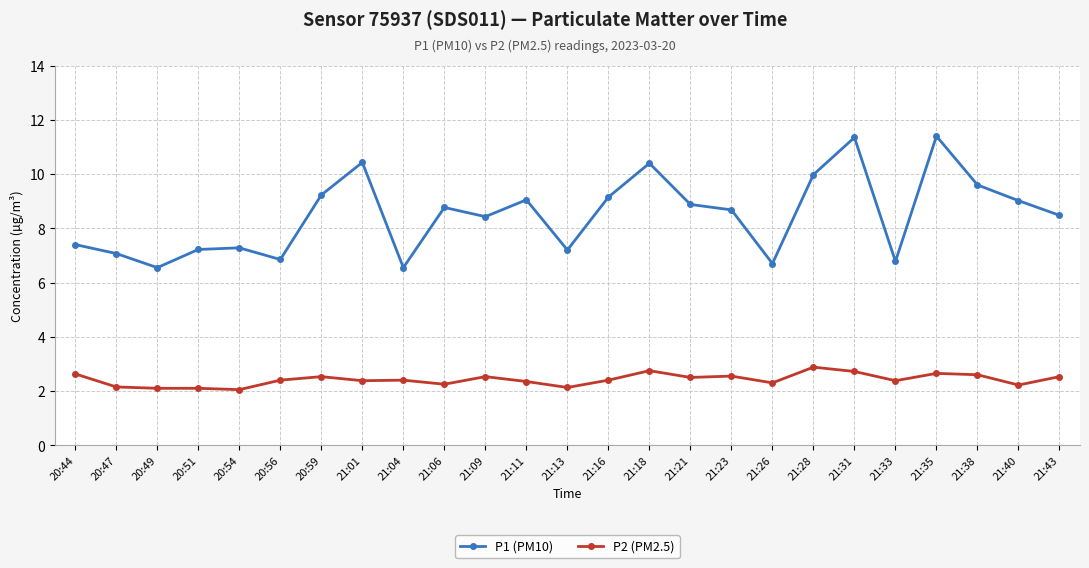

True or false: P2 (PM2.5) and P1 (PM10) intersect in this chart.

False